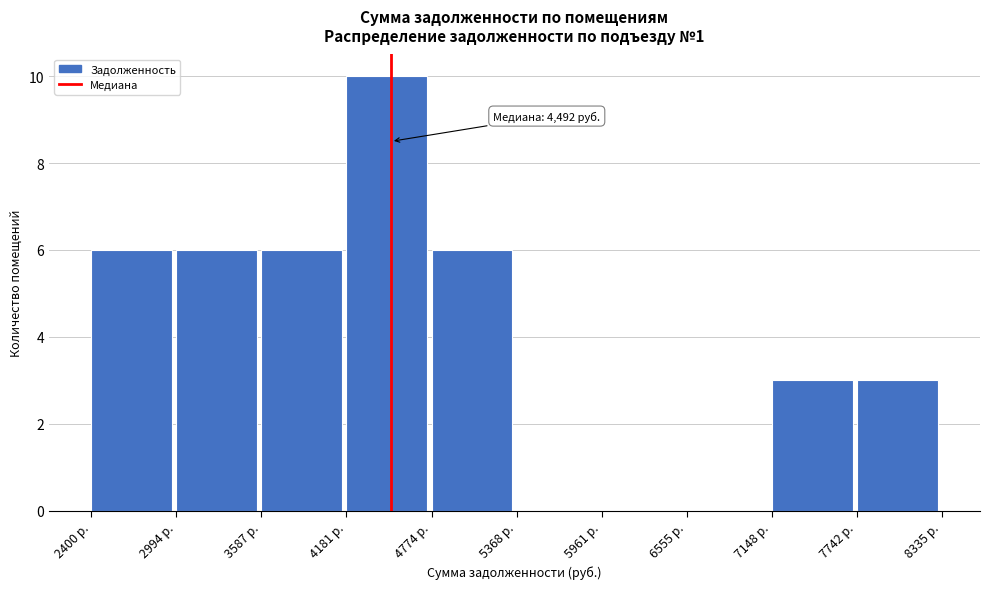

Over which range of the x-axis is the bar tallest?

4200 to 4800